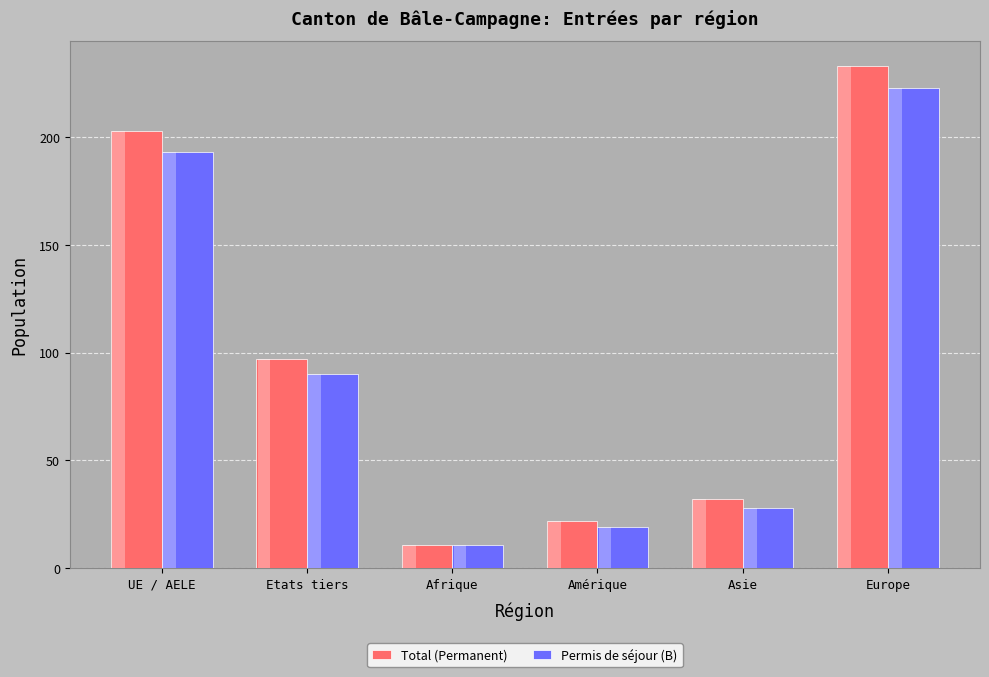

Count the number of data series in this chart.

2